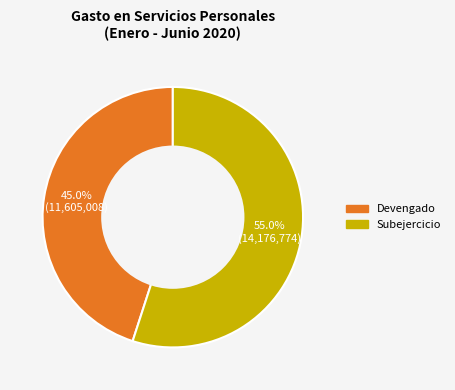

What is the ratio of the value at Subejercicio to the value at Devengado?

1.2